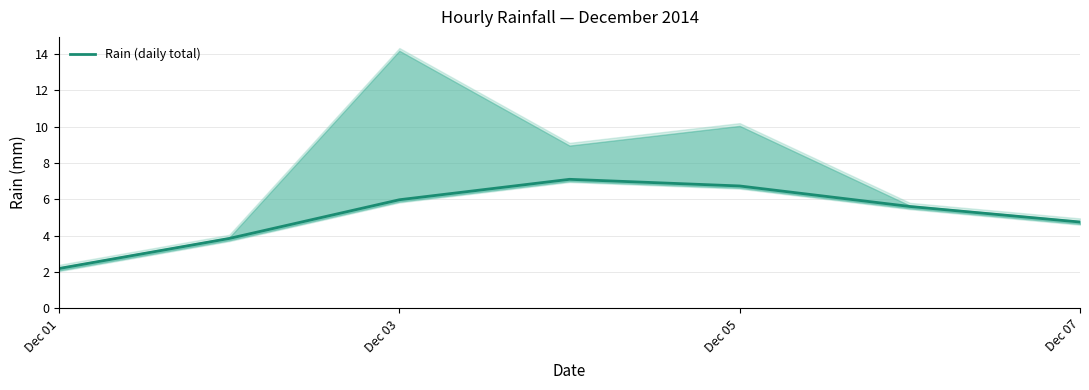

The Rain (daily total) series shows 4.7 at Dec 07. True or false?

True